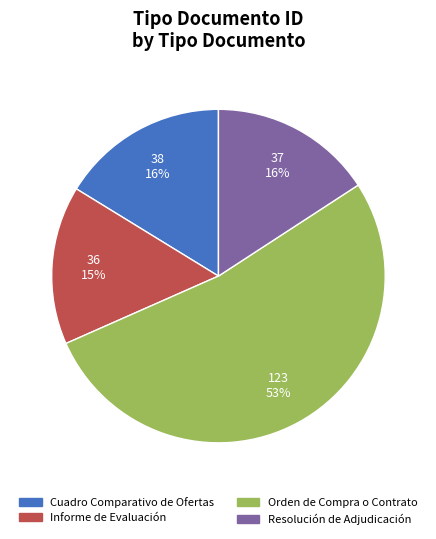

Combined, do Cuadro Comparativo de Ofertas and Resolución de Adjudicación account for over 50%?

No